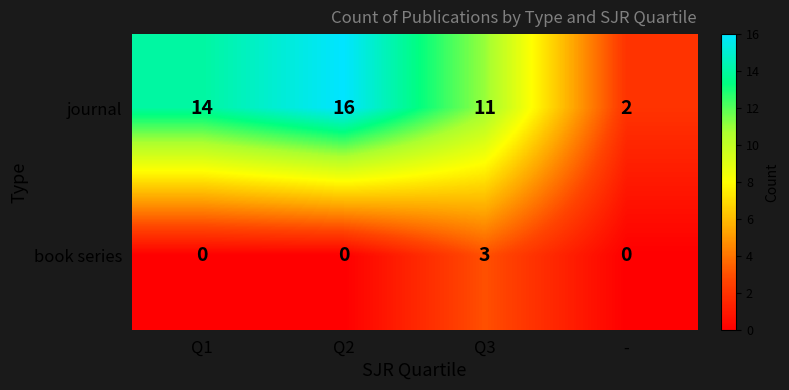

Reading left to right, extract all data points from this chart.

journal: Q1=14	Q2=16	Q3=11	-=2
book series: Q1=0	Q2=0	Q3=3	-=0